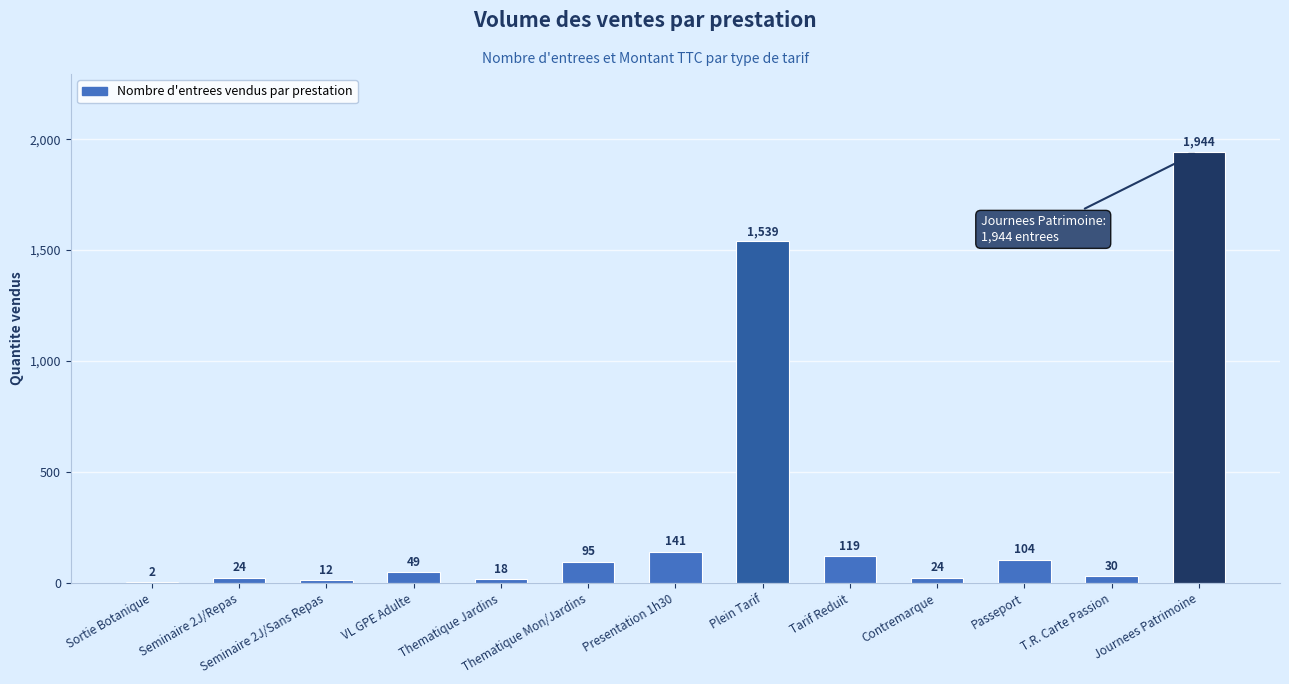

Are the bars grouped side by side (vs. stacked)?

No